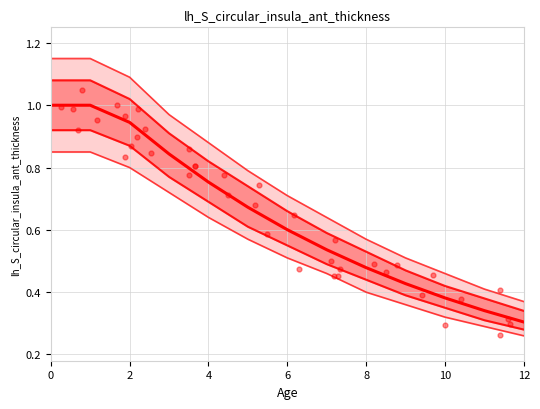

Which series reaches the maximum Y coordinate?

upper_2